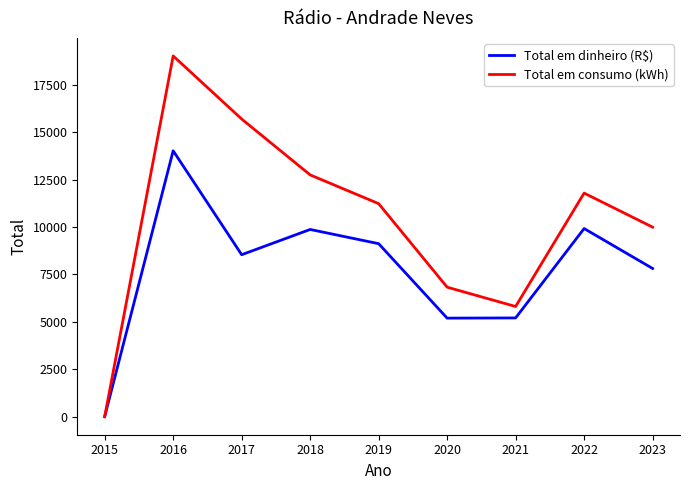

Which category has the lowest value in the Total em dinheiro (R$) series?

2015